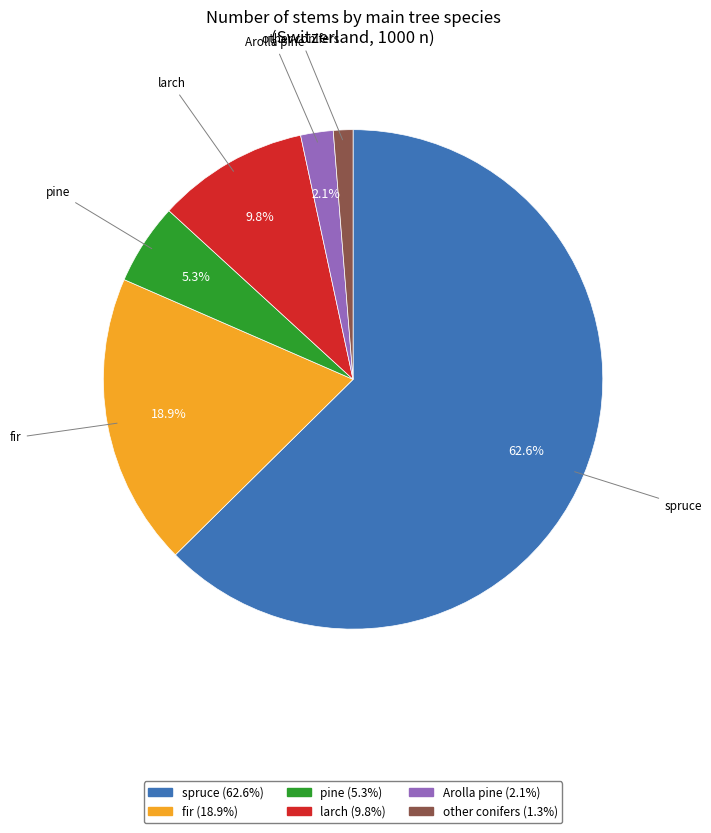

Does any single category account for the majority?

Yes